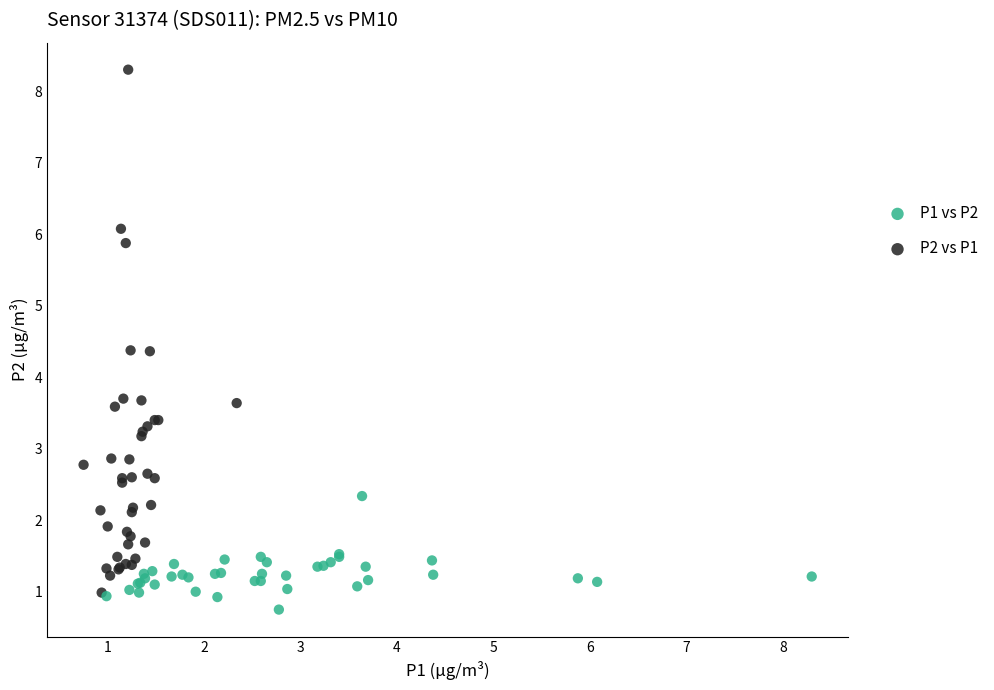

What are all the series names shown in the legend?

P1 vs P2, P2 vs P1